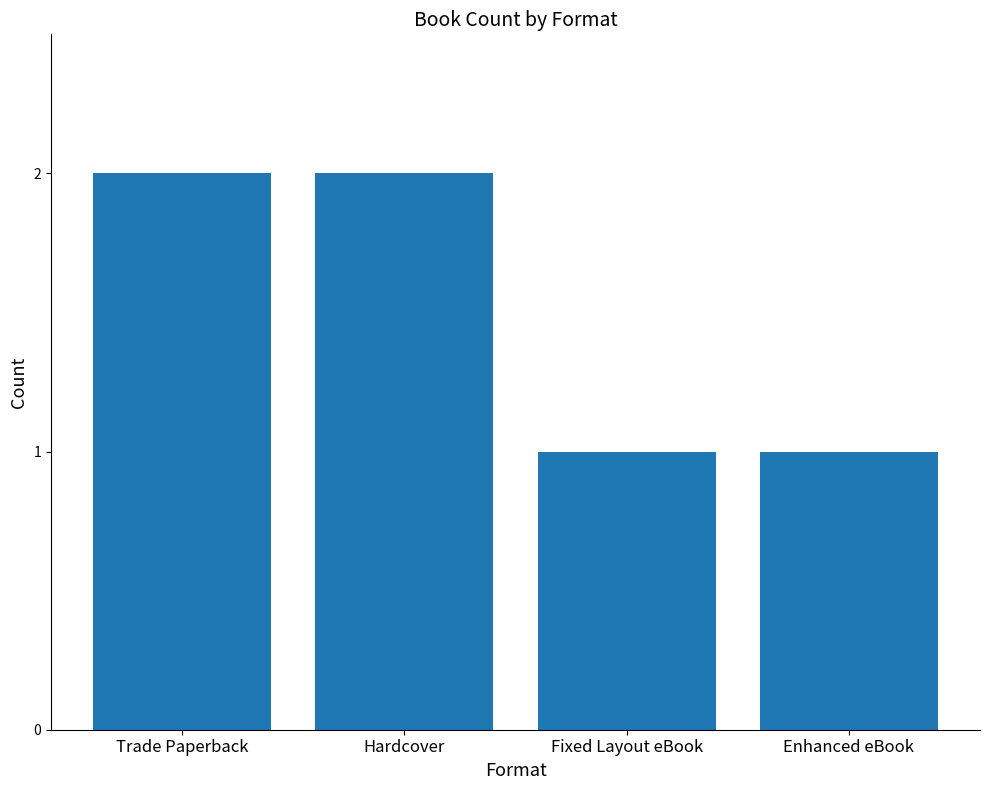

What is the maximum value shown in the chart?

2